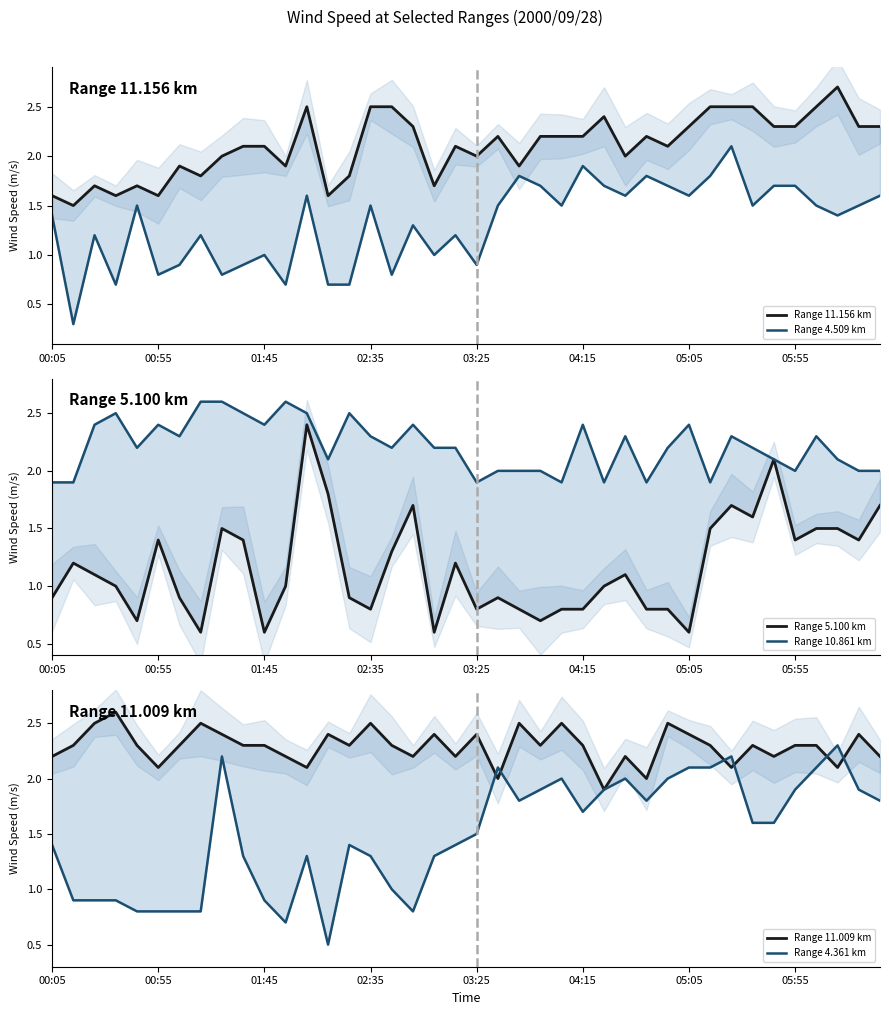

What are all the series names shown in the legend?

Range 11.156 km, Range 4.509 km, Range 5.100 km, Range 10.861 km, Range 11.009 km, Range 4.361 km